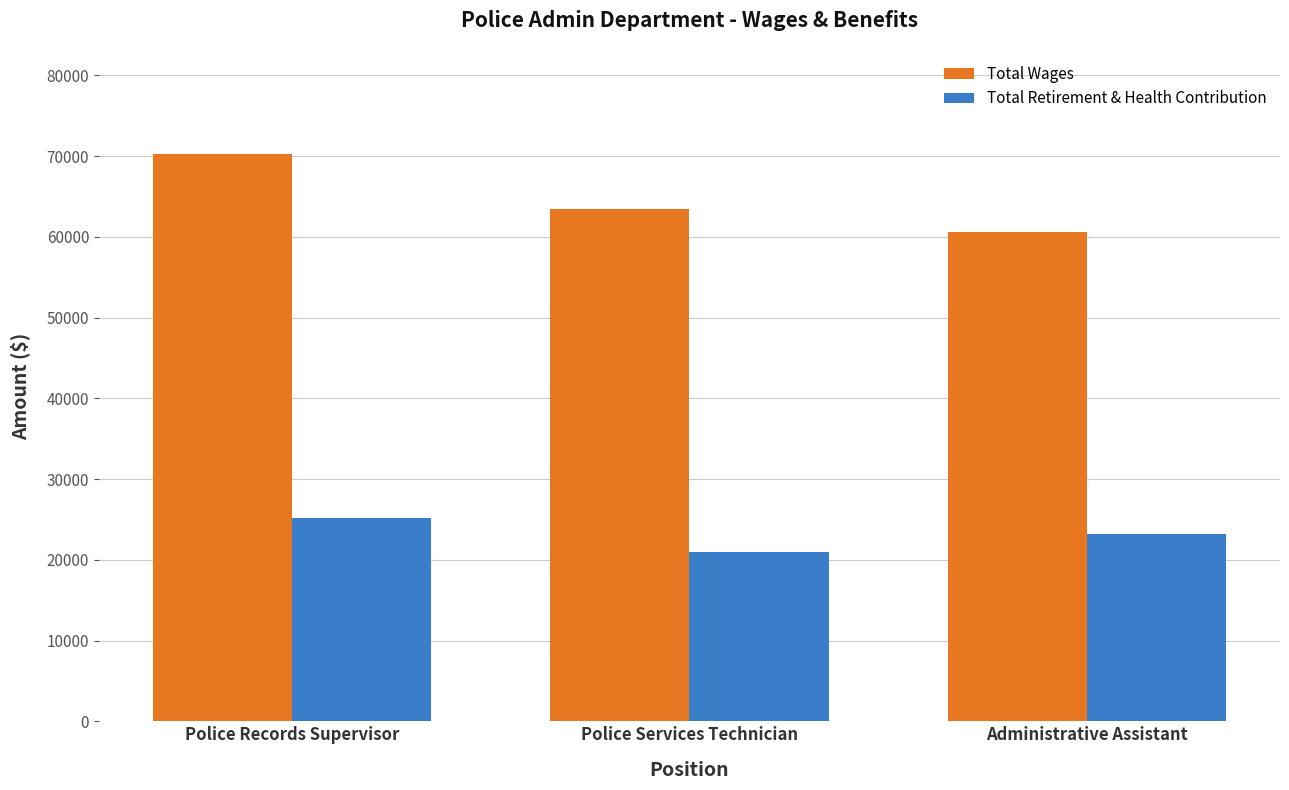

What is the maximum value shown in the chart?

70242